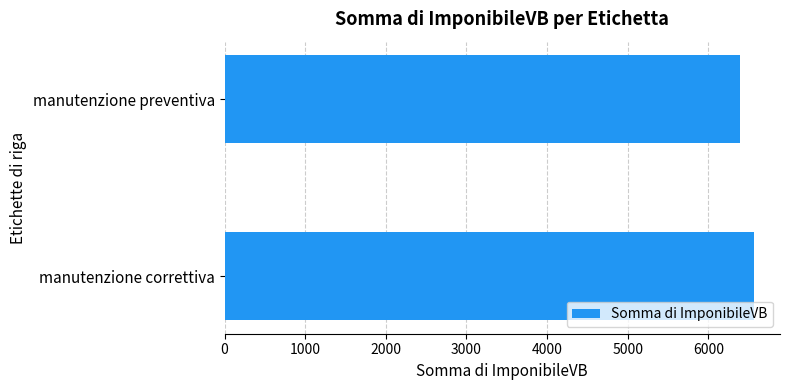

Reading bottom to top, transcribe all the data shown in this chart.

manutenzione correttiva=6560	manutenzione preventiva=6395